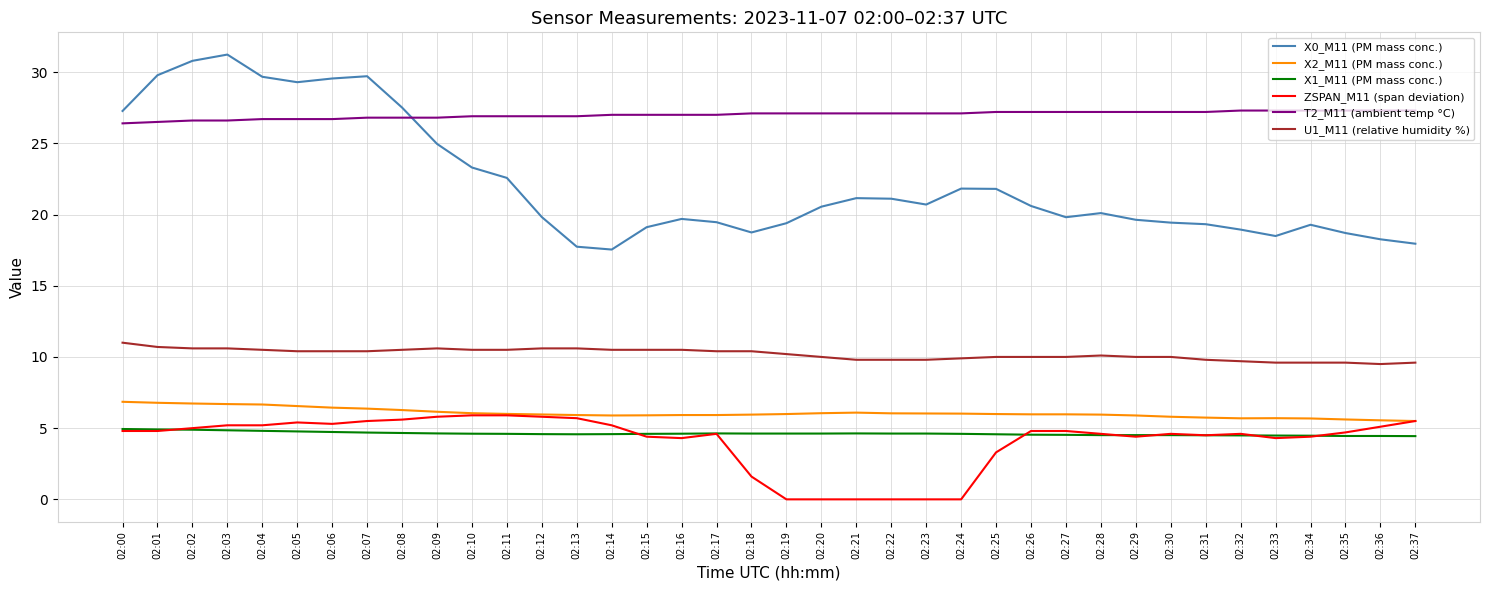

True or false: ZSPAN_M11 (span deviation) has a value of 8.2 at 02:08.

False